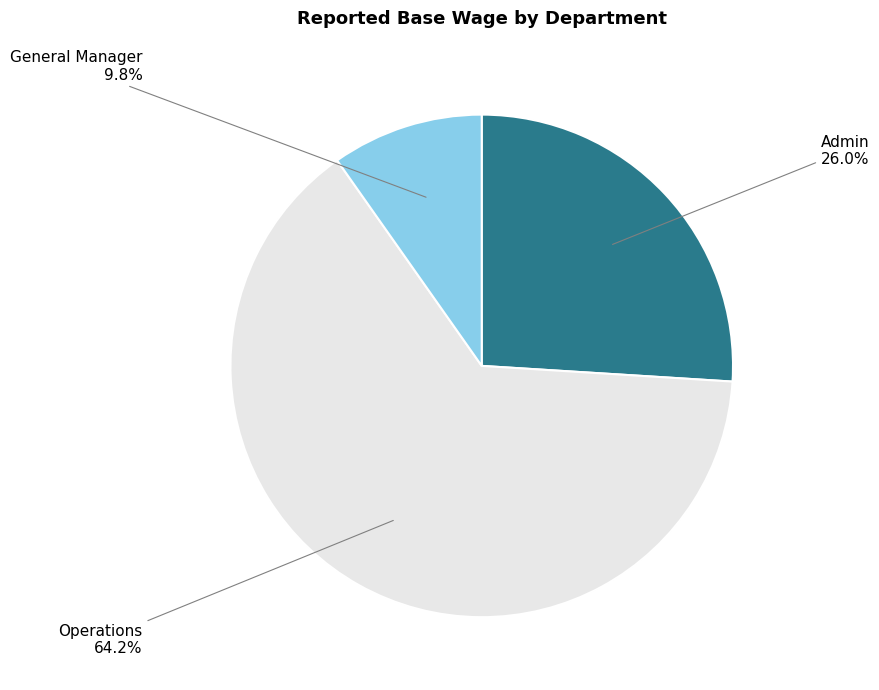

What is the ratio of the value at Operations to the value at General Manager?

6.6